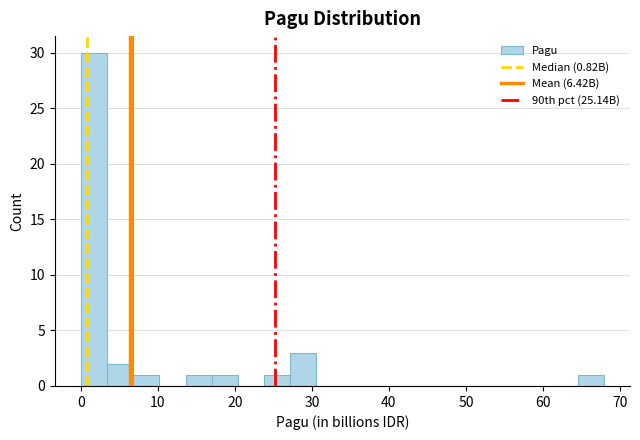

Around what value on the x-axis is the tallest bar? Give the approximate position of its centre, as read against the axis.

2